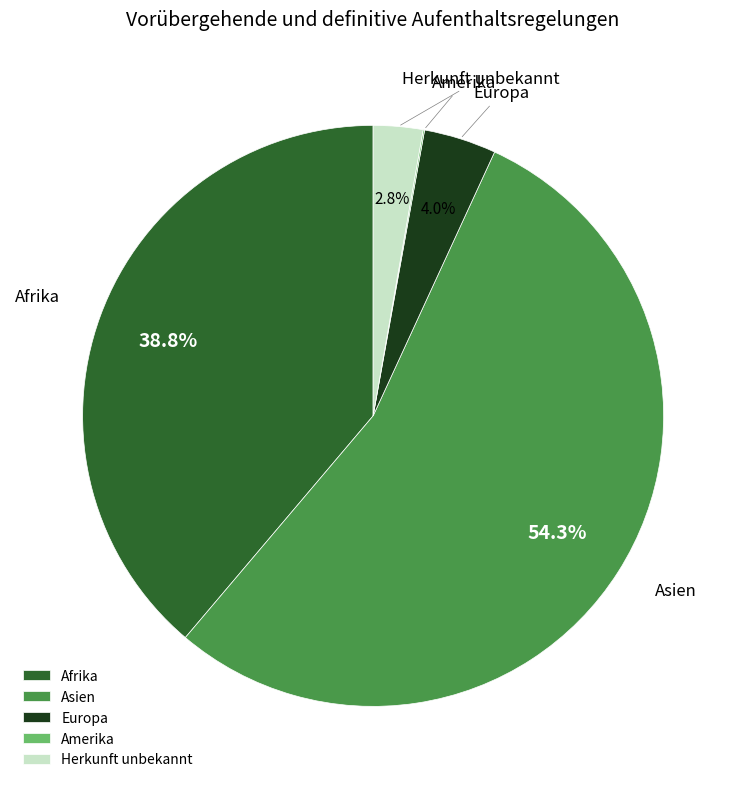

What is the largest slice in the pie chart?

Asien